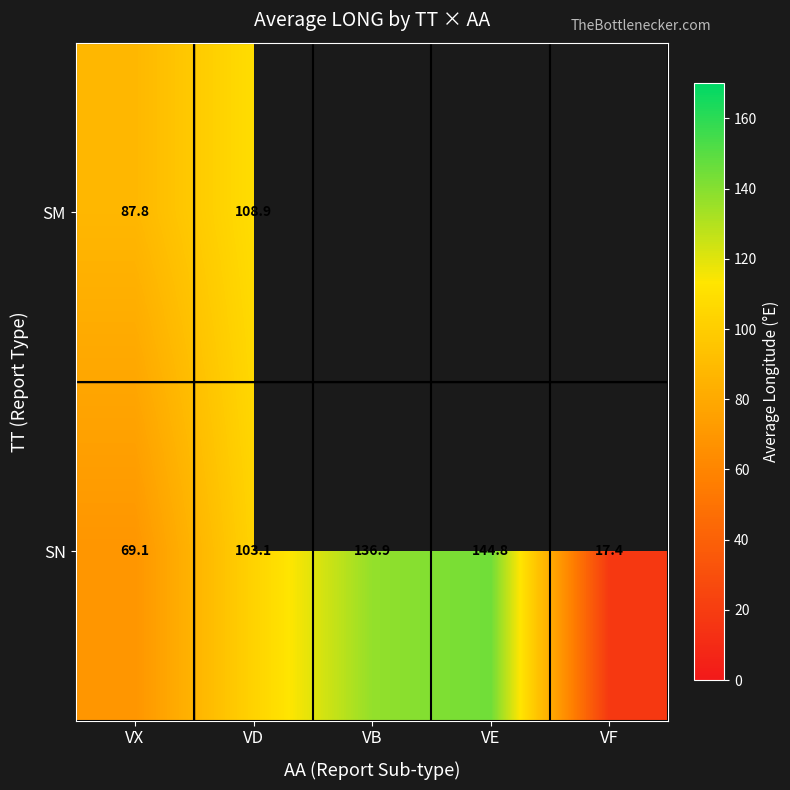

What is the difference between the SM values at VD and VX?

21.1